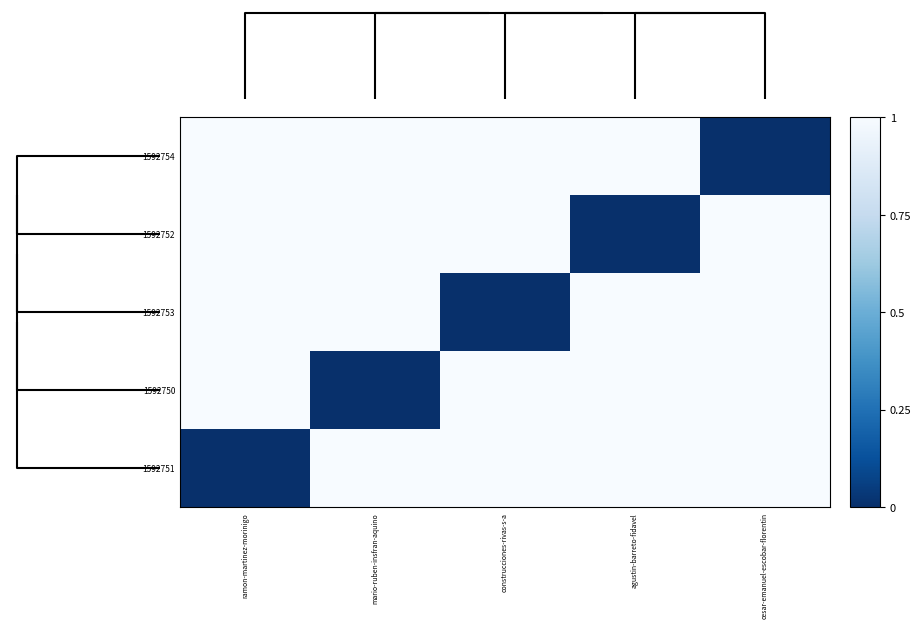

Reading left to right, what are all the values shown in this chart?

1592754: ramon-martinez-morinigo=1	mario-ruben-insfran-aquino=1	construcciones-rivas-s-a=1	agustin-barreto-fidavel=1	cesar-emanuel-escobar-florentin=0
1592752: ramon-martinez-morinigo=1	mario-ruben-insfran-aquino=1	construcciones-rivas-s-a=1	agustin-barreto-fidavel=0	cesar-emanuel-escobar-florentin=1
1592753: ramon-martinez-morinigo=1	mario-ruben-insfran-aquino=1	construcciones-rivas-s-a=0	agustin-barreto-fidavel=1	cesar-emanuel-escobar-florentin=1
1592750: ramon-martinez-morinigo=1	mario-ruben-insfran-aquino=0	construcciones-rivas-s-a=1	agustin-barreto-fidavel=1	cesar-emanuel-escobar-florentin=1
1592751: ramon-martinez-morinigo=0	mario-ruben-insfran-aquino=1	construcciones-rivas-s-a=1	agustin-barreto-fidavel=1	cesar-emanuel-escobar-florentin=1